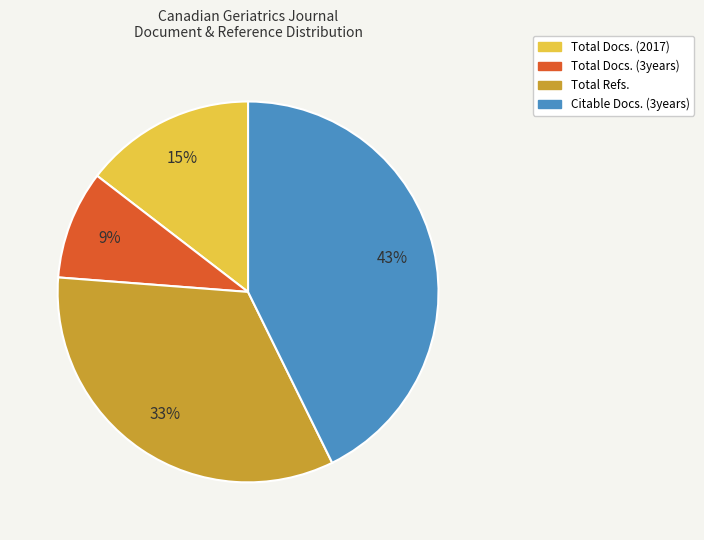

What percentage is the Total Docs. (3years) slice, to the nearest percent?

9%